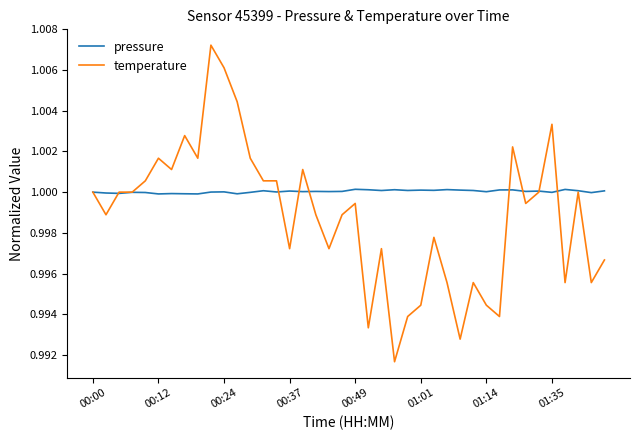

Which series has the largest range (max minus min)?

temperature